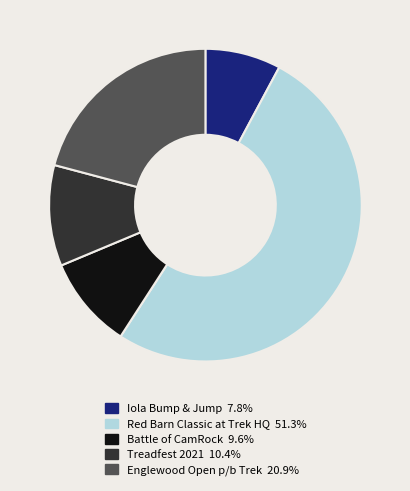

Do Treadfest 2021 and Battle of CamRock together represent more than half of the pie?

No